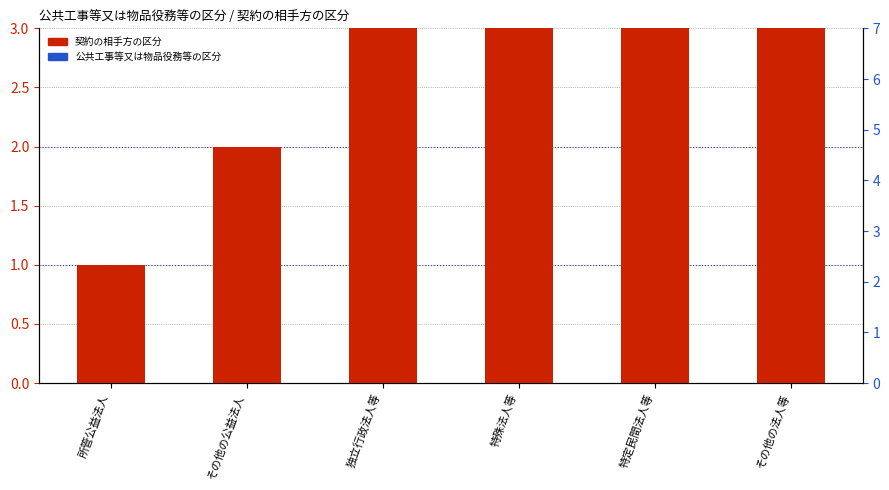

What is the change in value from 特定民間法人等 to その他の法人等?

+1